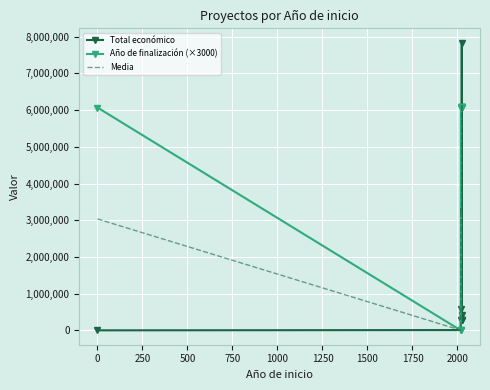

How many values in the Total económico series exceed 291639?

4